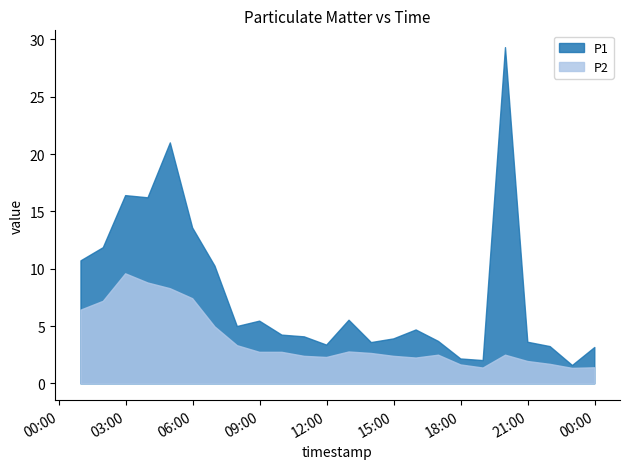

At how many categories does at least one series exceed 8?

8